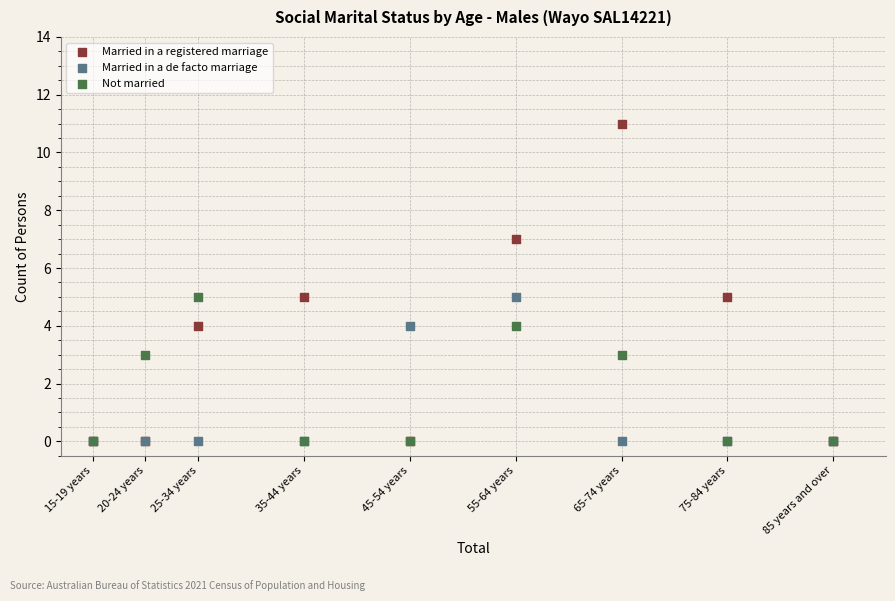

What are all the series names shown in the legend?

Married in a registered marriage, Married in a de facto marriage, Not married